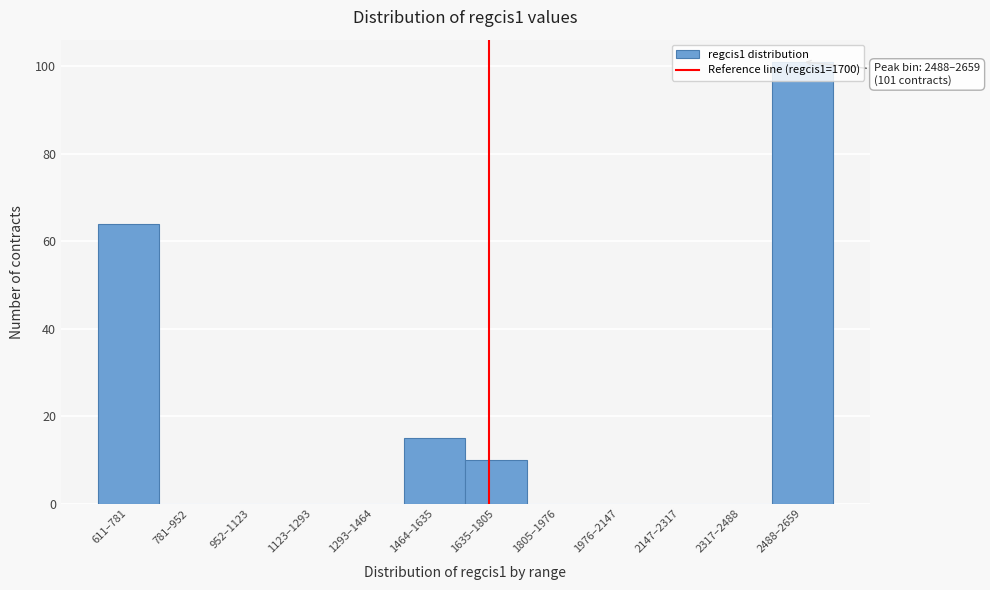

Which category has the highest value across all series?

2488–2659